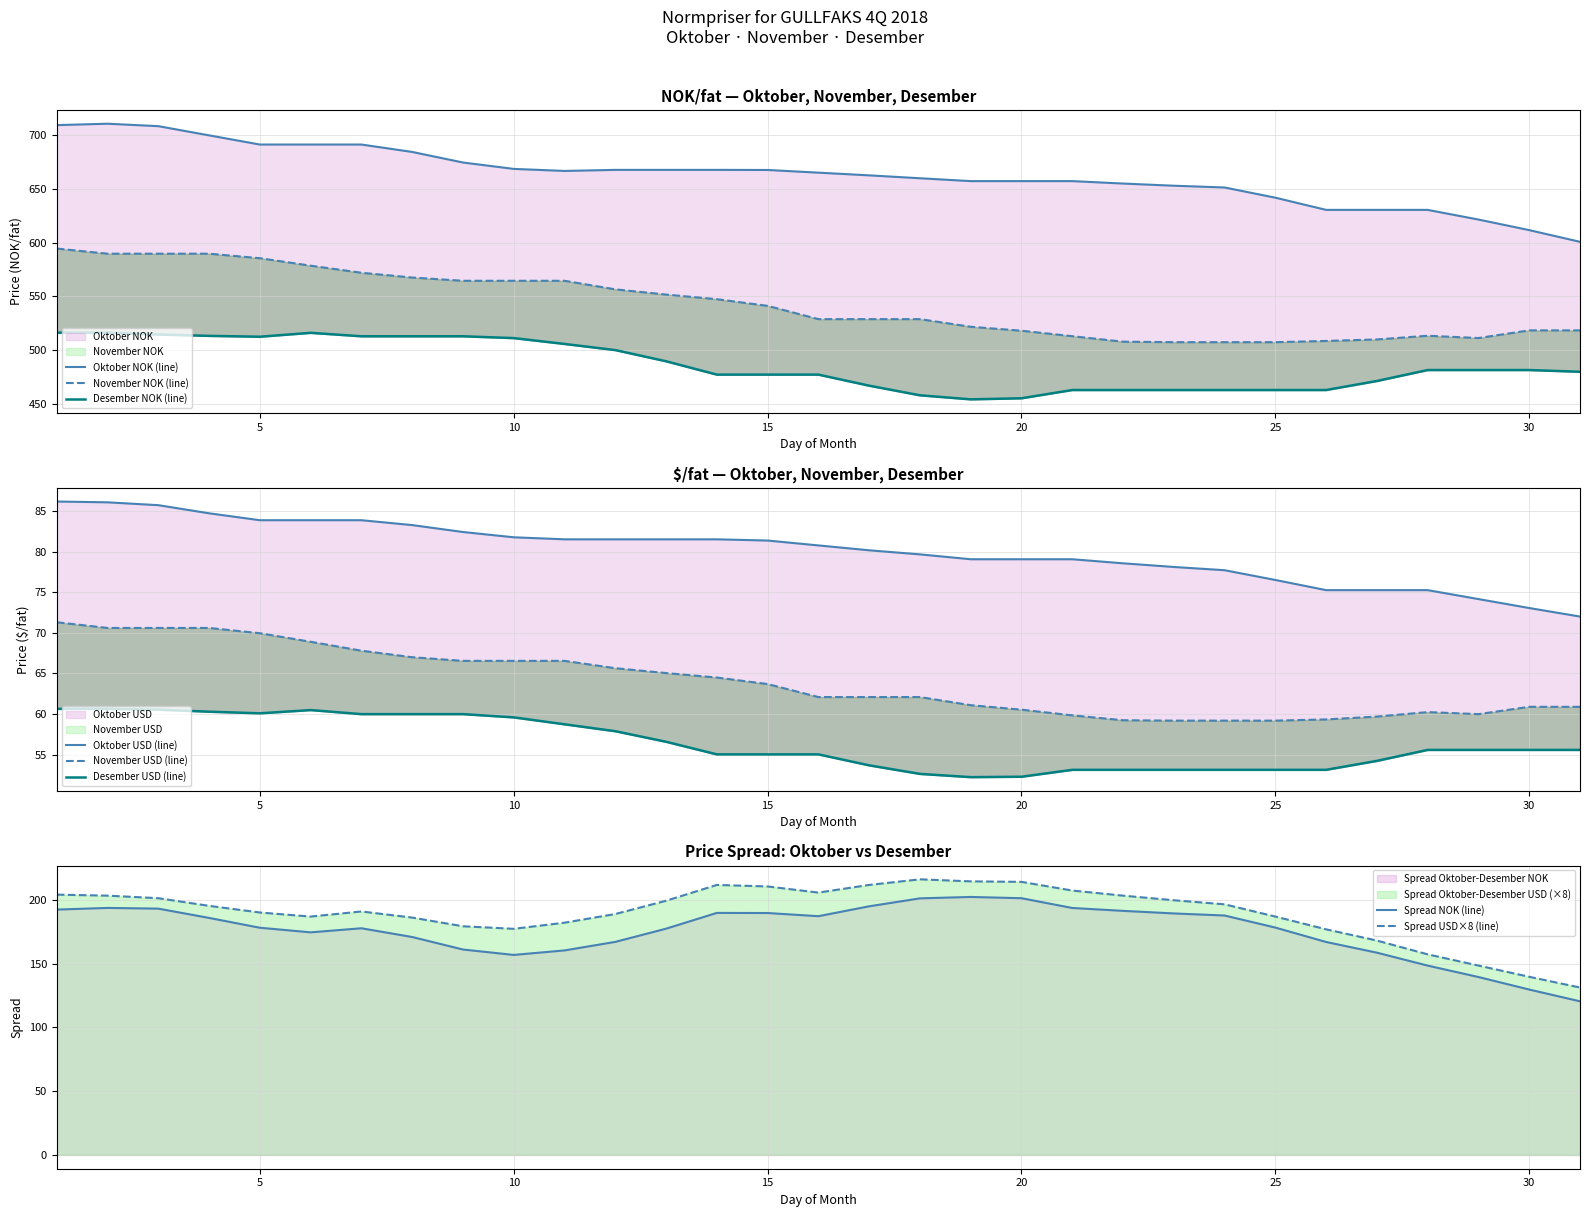

What is the difference between the Desember USD values at 7 and 20?

7.7